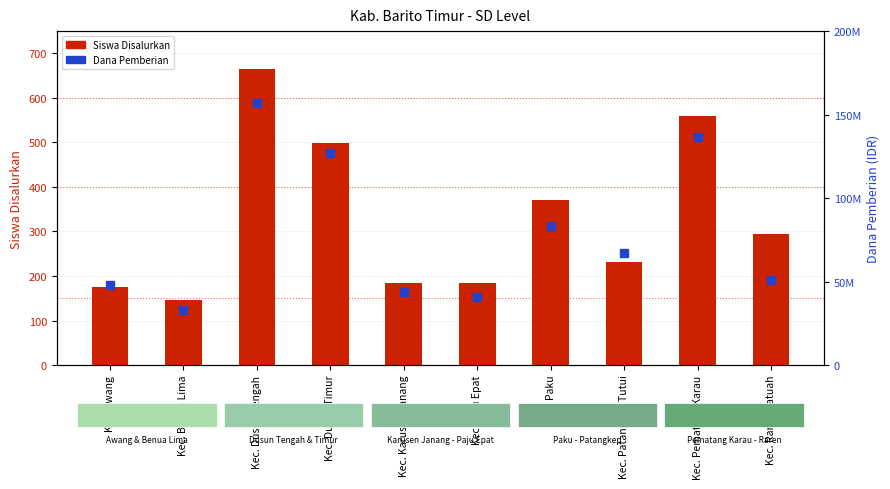

How many values in the Siswa Disalurkan series exceed 295?

4